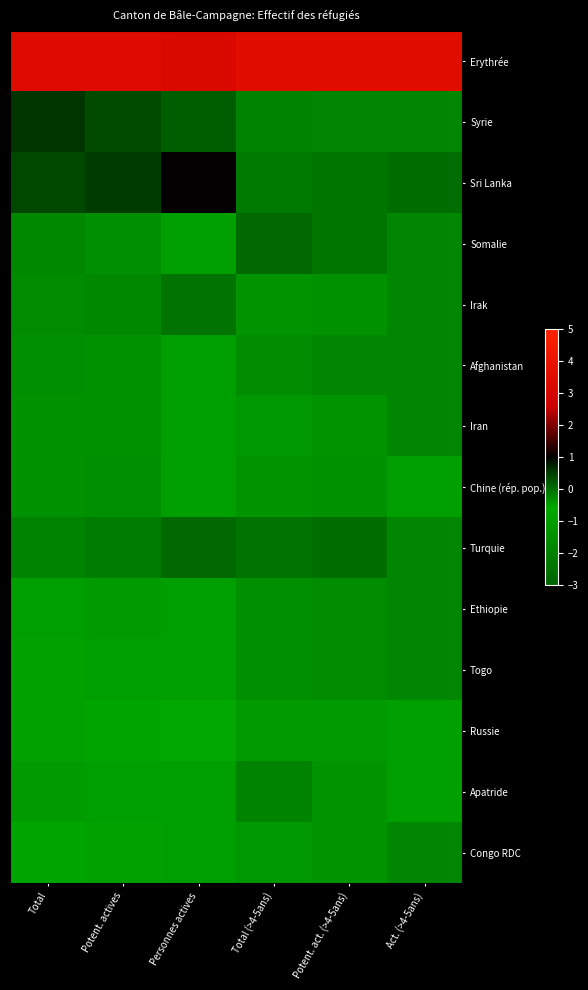

Which series changed the most between Personnes actives and Total (>4-5ans)?

Sri Lanka